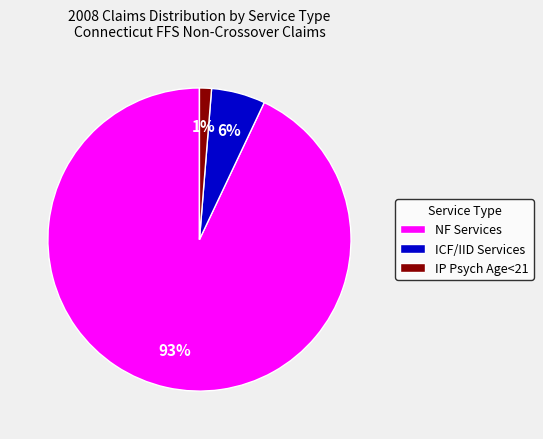

To the nearest percent, what portion does NF Services represent?

93%